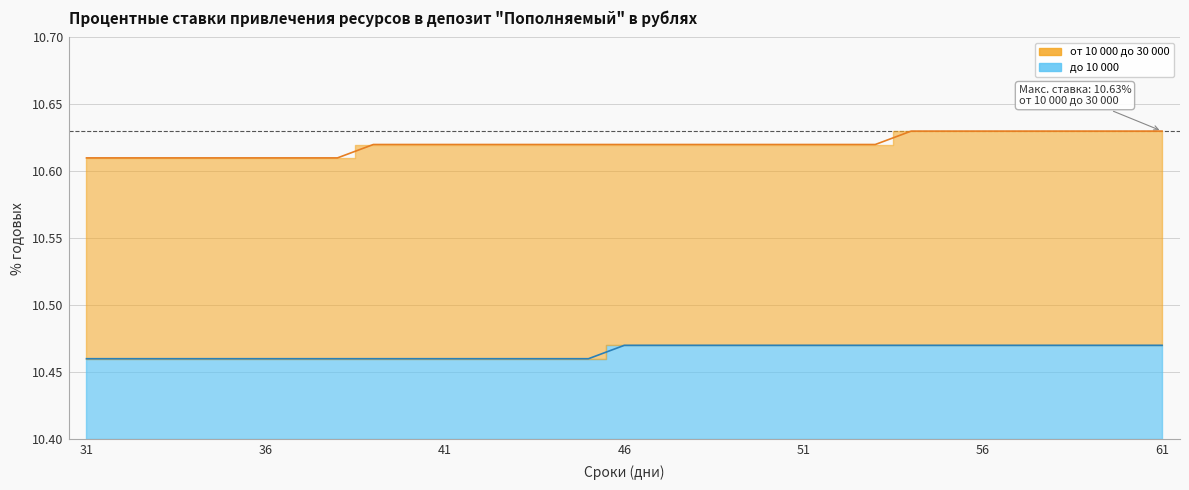

Rank the categories by до 10 000 value from highest to lowest.

46, 47, 48, 49, 50, 51, 52, 53, 54, 55, 56, 57, 58, 59, 60, 61, 31, 32, 33, 34, 35, 36, 37, 38, 39, 40, 41, 42, 43, 44, 45